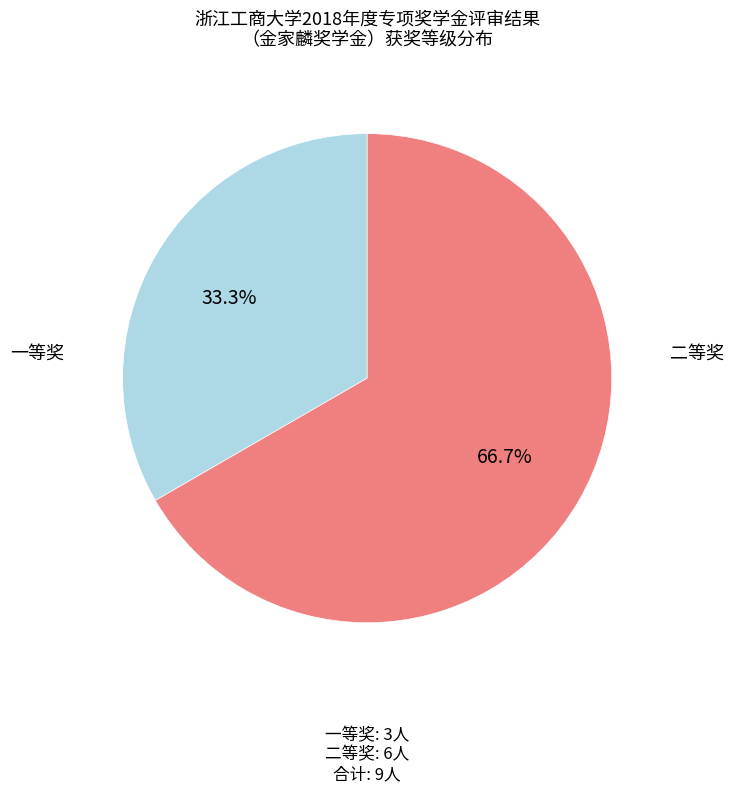

The 二等奖 slice represents 76% of the pie. True or false?

False